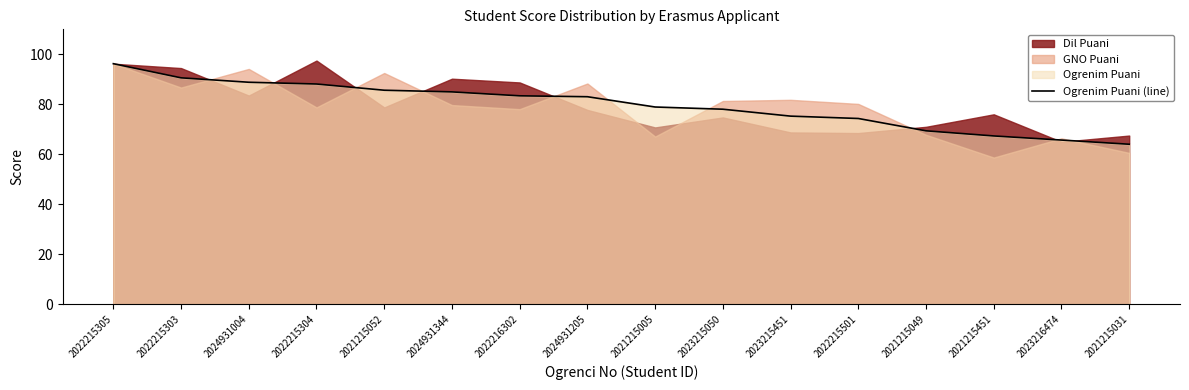

Approximately how many times larger is the value at 2024931205 compared to 2021215005?

1.1